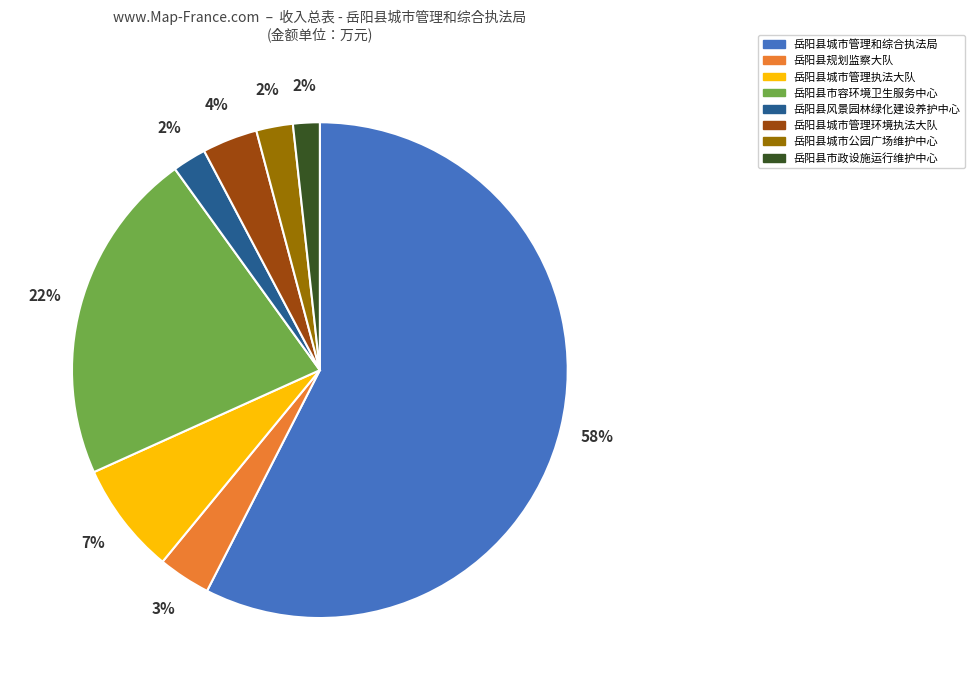

Combined, do 岳阳县城市管理环境执法大队 and 岳阳县城市管理执法大队 account for over 50%?

No